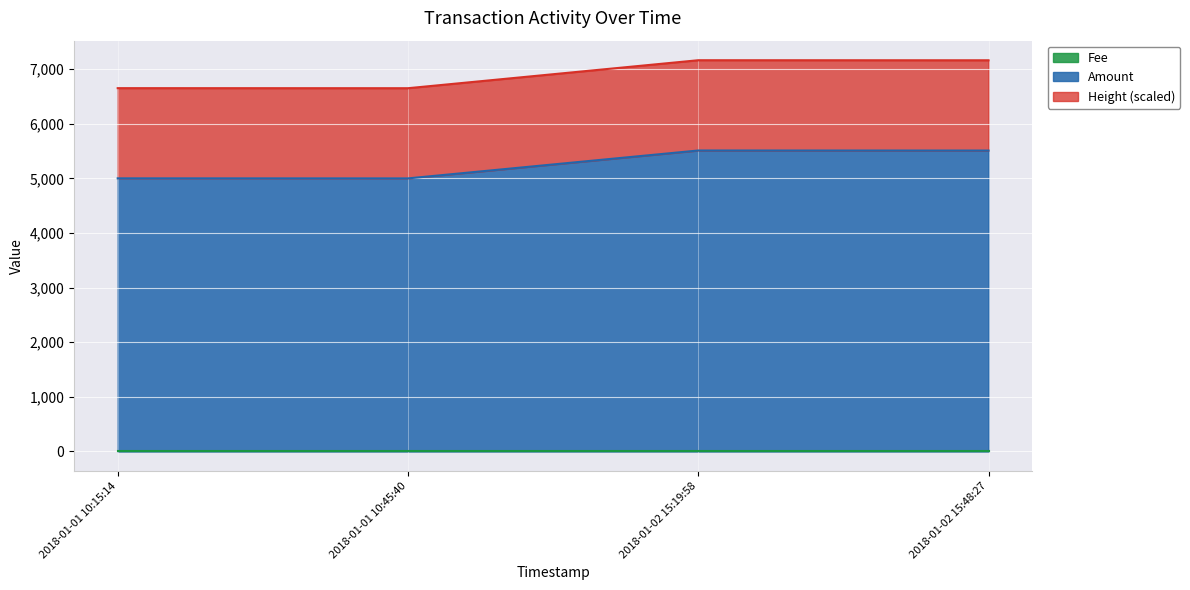

What is the value of the Height point at the 2nd from the left?

6650.0